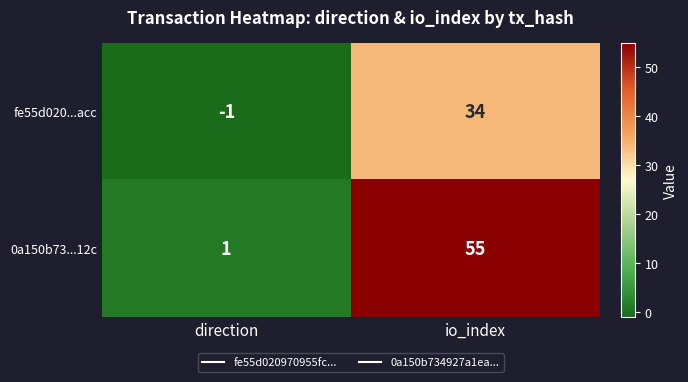

Rank the series by their maximum value, from lowest to highest.

fe55d020...acc, 0a150b73...12c